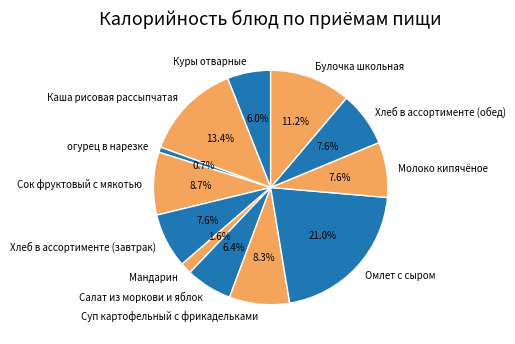

Which has a higher value, Омлет с сыром or Салат из моркови и яблок?

Омлет с сыром